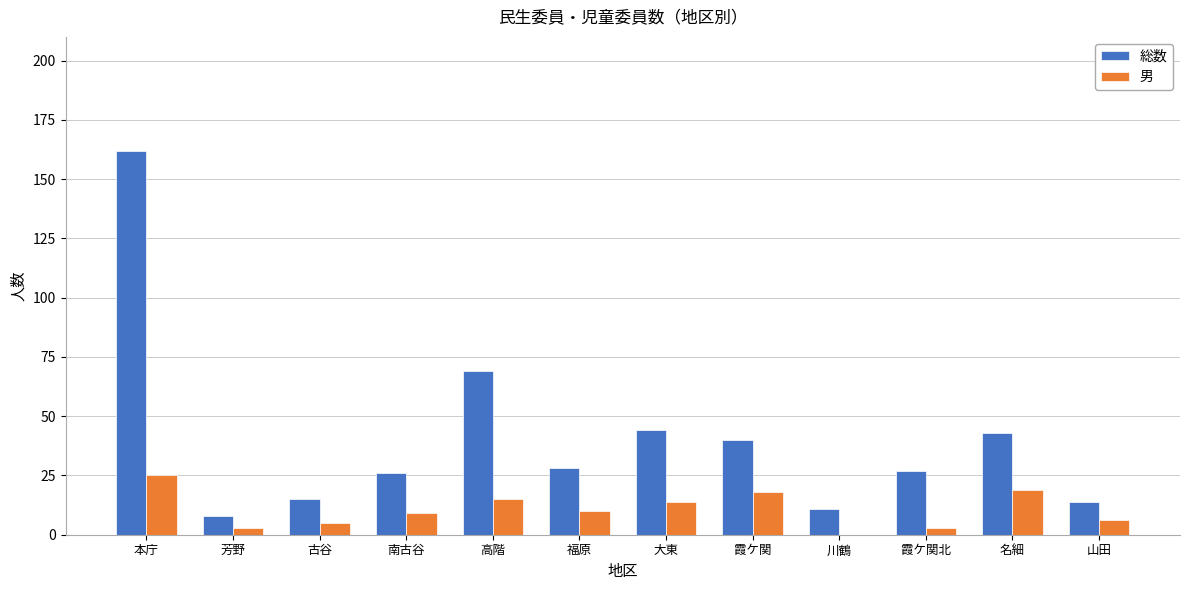

Where does the 総数 series first go above 28?

本庁